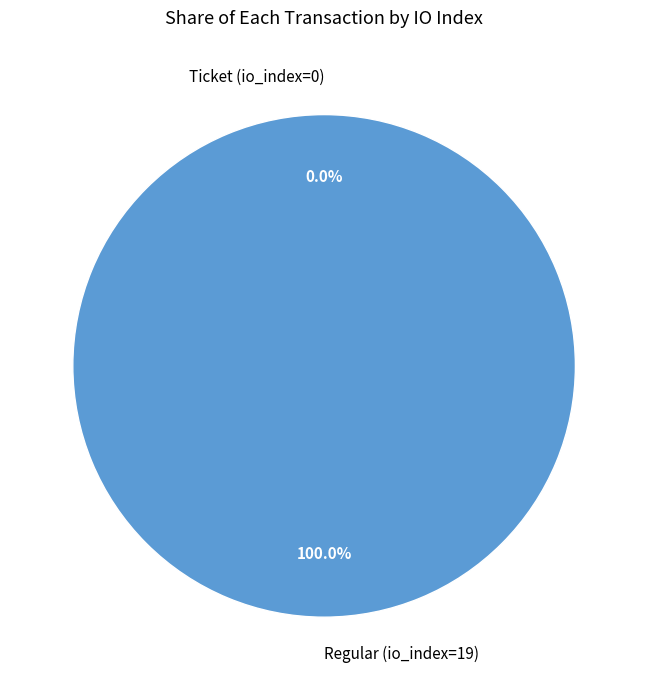

True or false: Regular (io_index=19) accounts for 95% of the total.

False